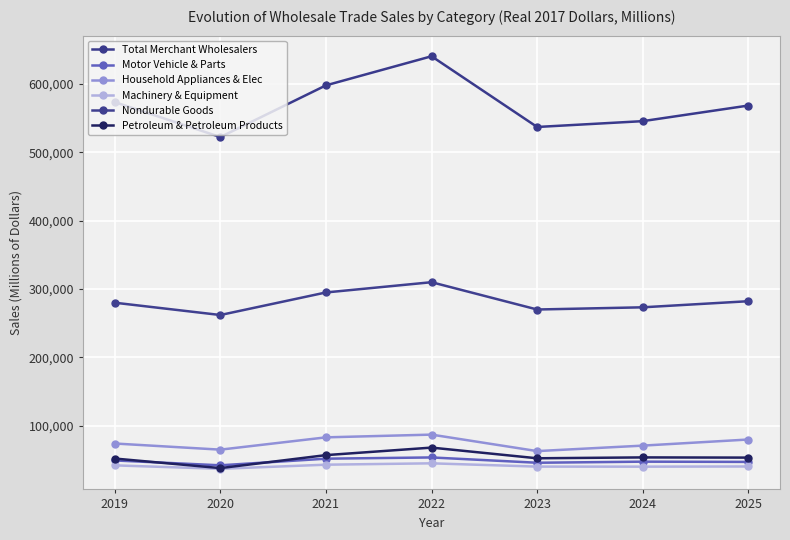

Which series has the widest spread of values?

Total Merchant Wholesalers